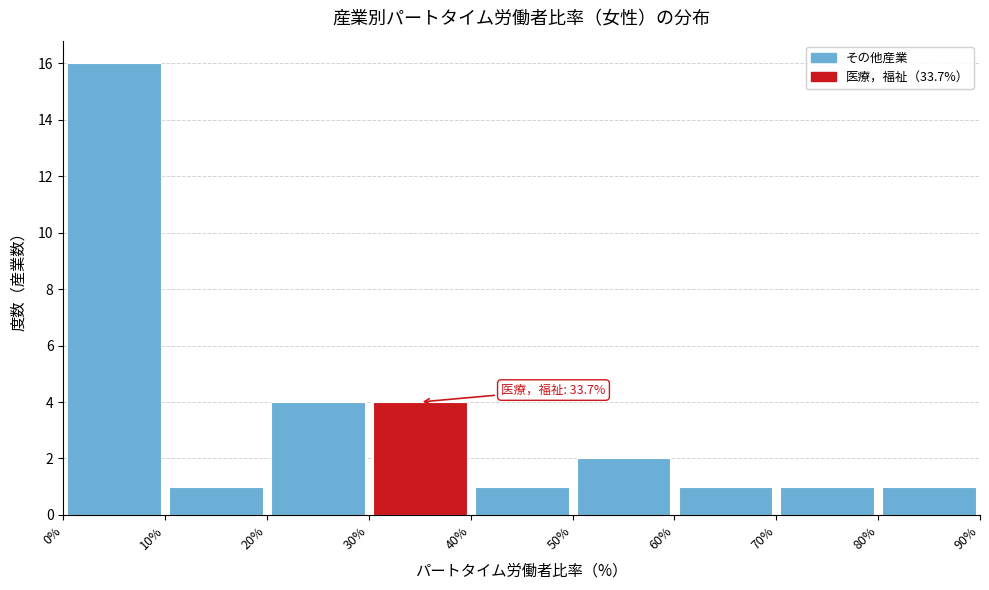

Over which range of the x-axis is the bar tallest?

0% to 10%